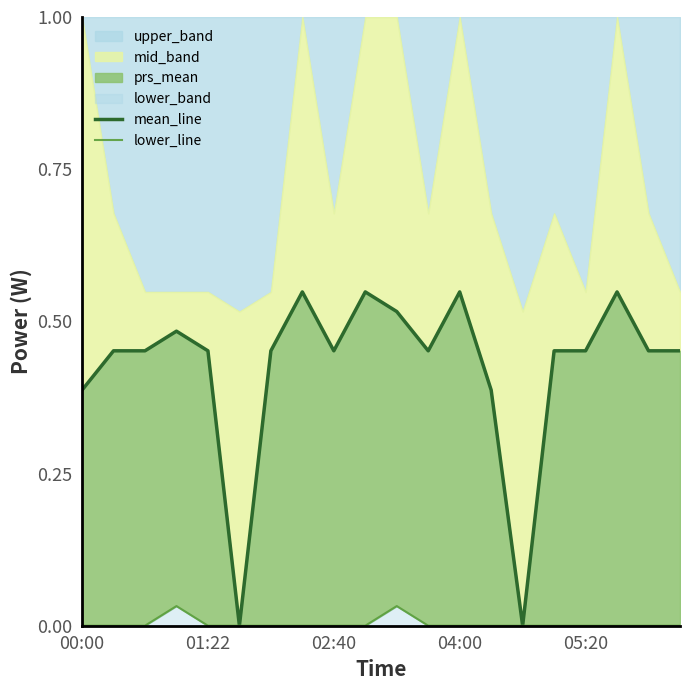

How many lines are shown in the chart?

2